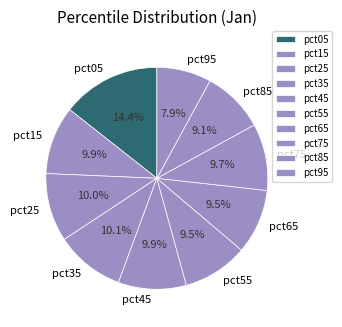

Which has a higher value, pct95 or pct45?

pct45